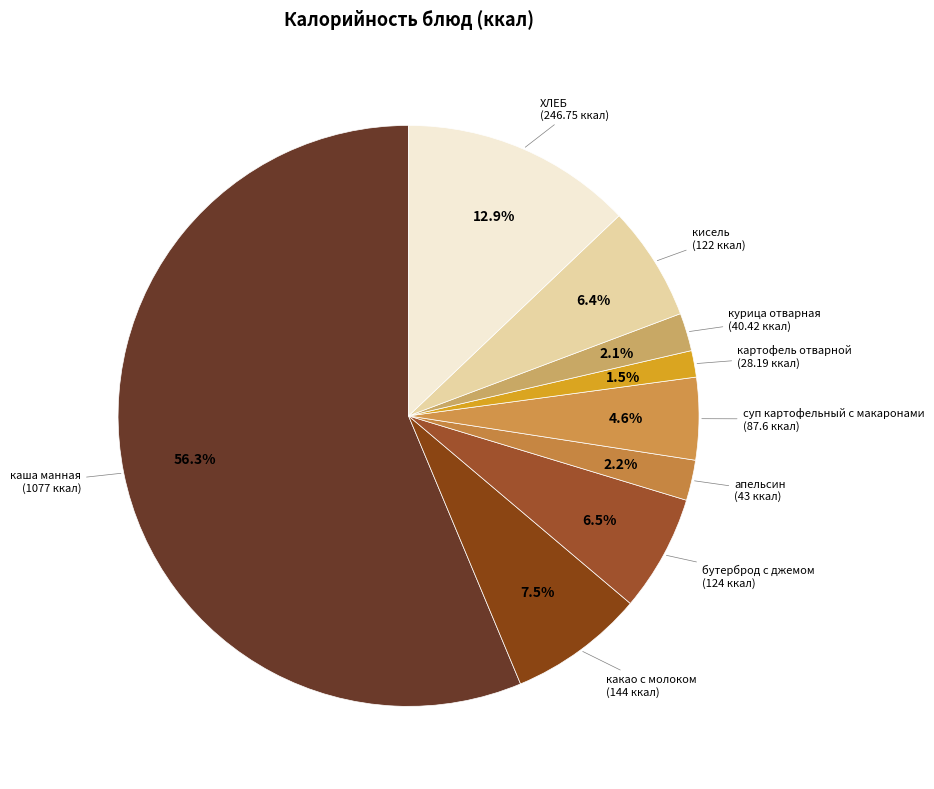

True or false: кисель accounts for 6% of the total.

True